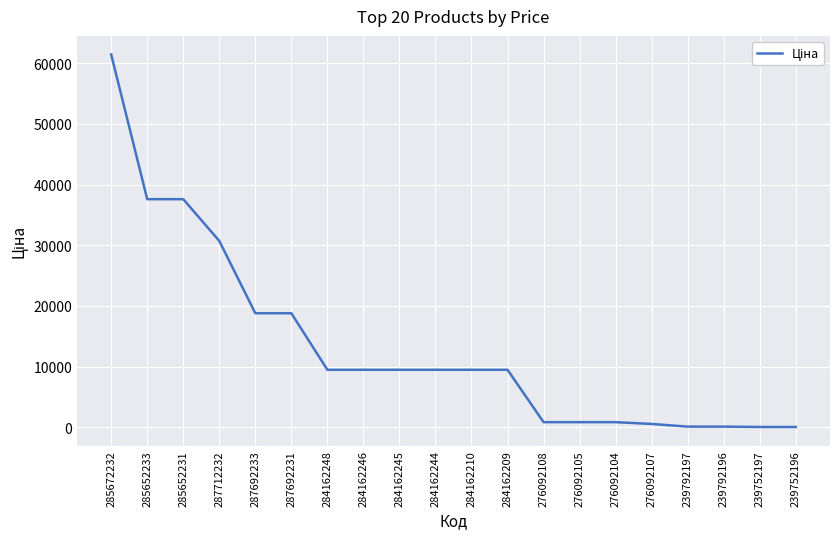

Which category has the highest value across all series?

285672232